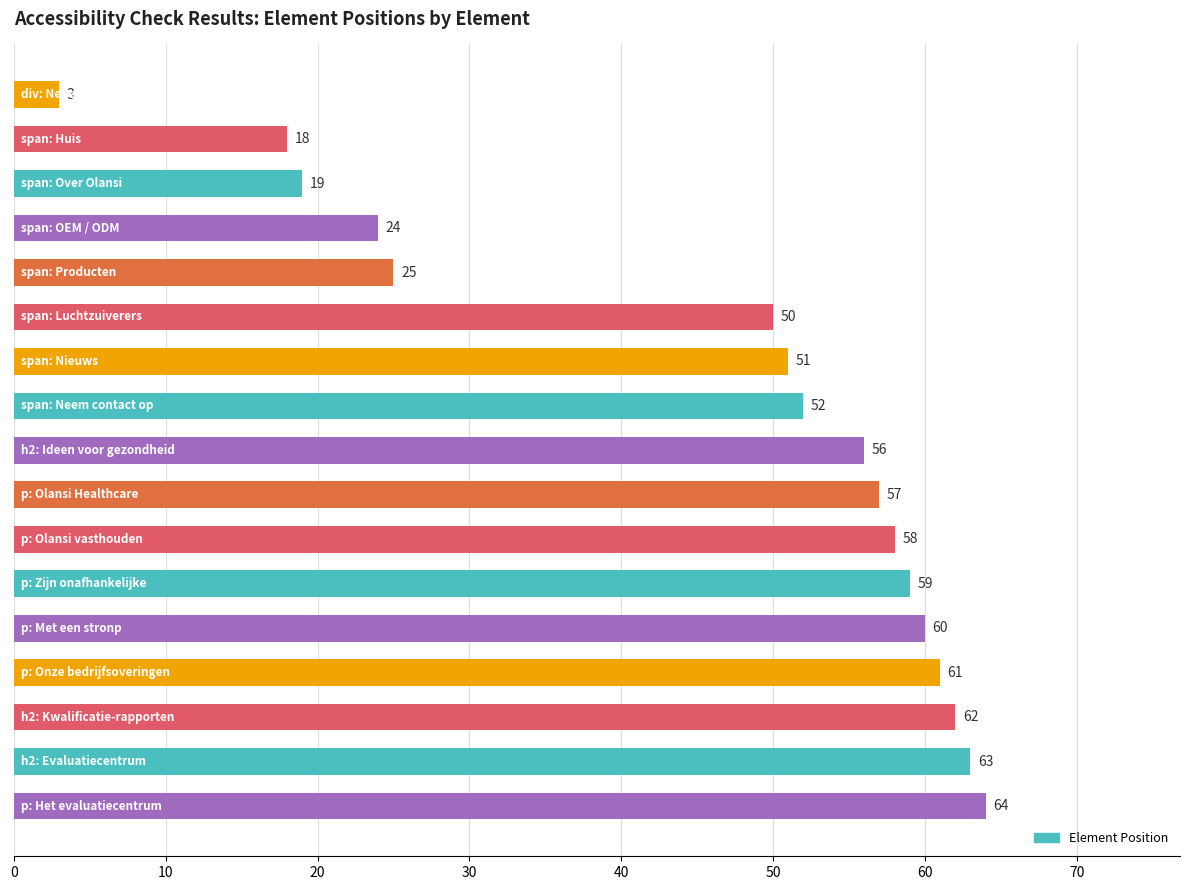

Reading top to bottom, what are all the values shown in this chart?

3	18	19	24	25	50	51	52	56	57	58	59	60	61	62	63	64